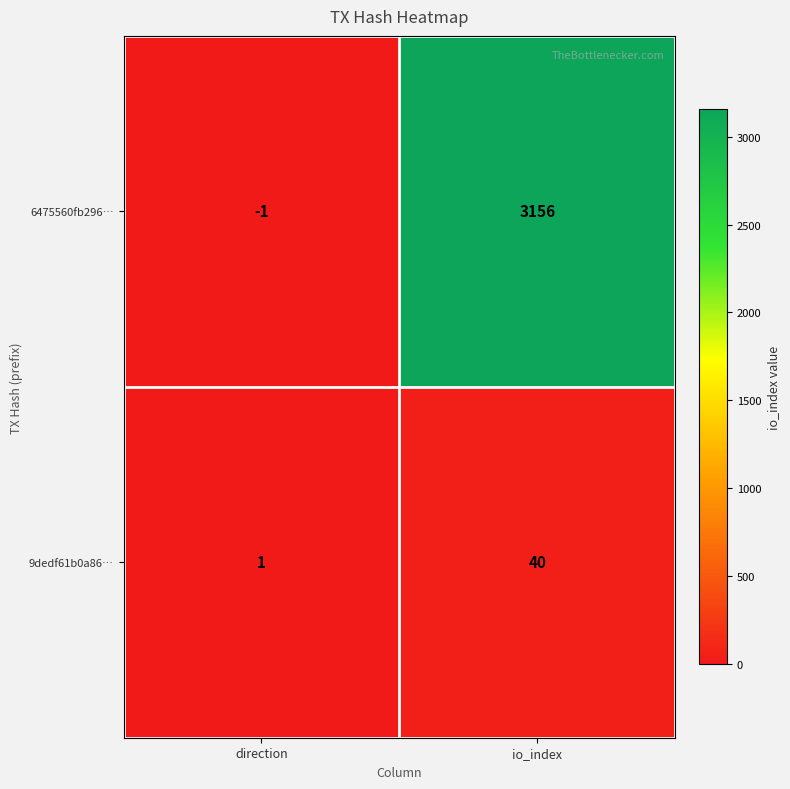

Is the value of 6475560fb296… at direction greater than the value of 9dedf61b0a86… at io_index?

No